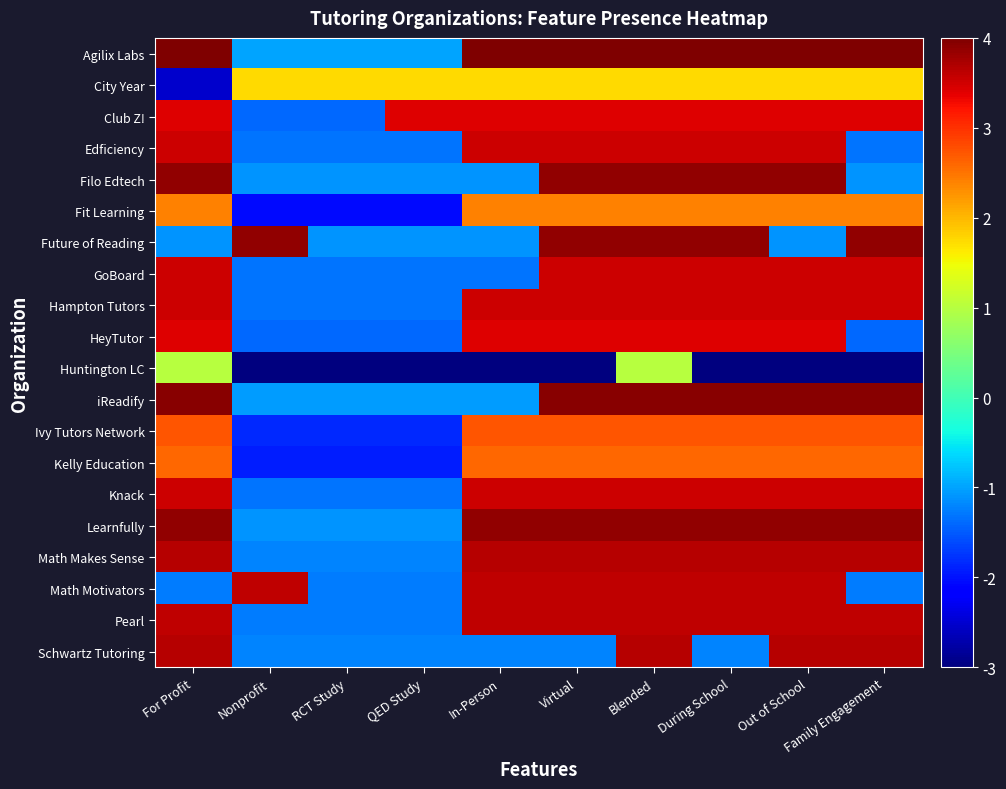

Rank the series by their maximum value, from highest to lowest.

Agilix Labs, iReadify, Filo Edtech, Future of Reading, Learnfully, Math Makes Sense, Schwartz Tutoring, Math Motivators, Pearl, Edficiency, GoBoard, Hampton Tutors, Knack, Club Z!, HeyTutor, Ivy Tutors Network, Kelly Education, Fit Learning, City Year, Huntington LC